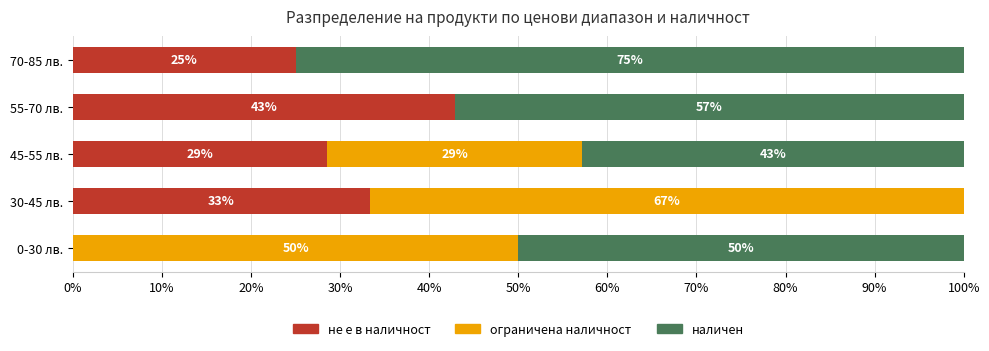

What is the total value across all series at 0-30 лв.?

100.0